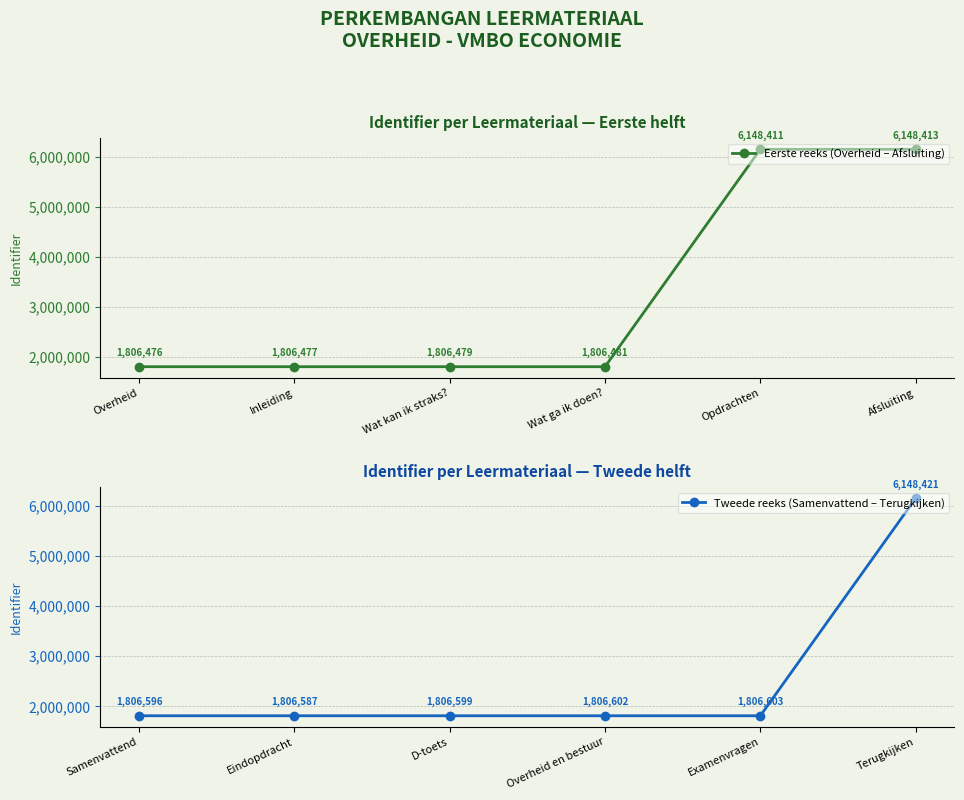

Between Opdrachten and Inleiding, which is larger?

Opdrachten